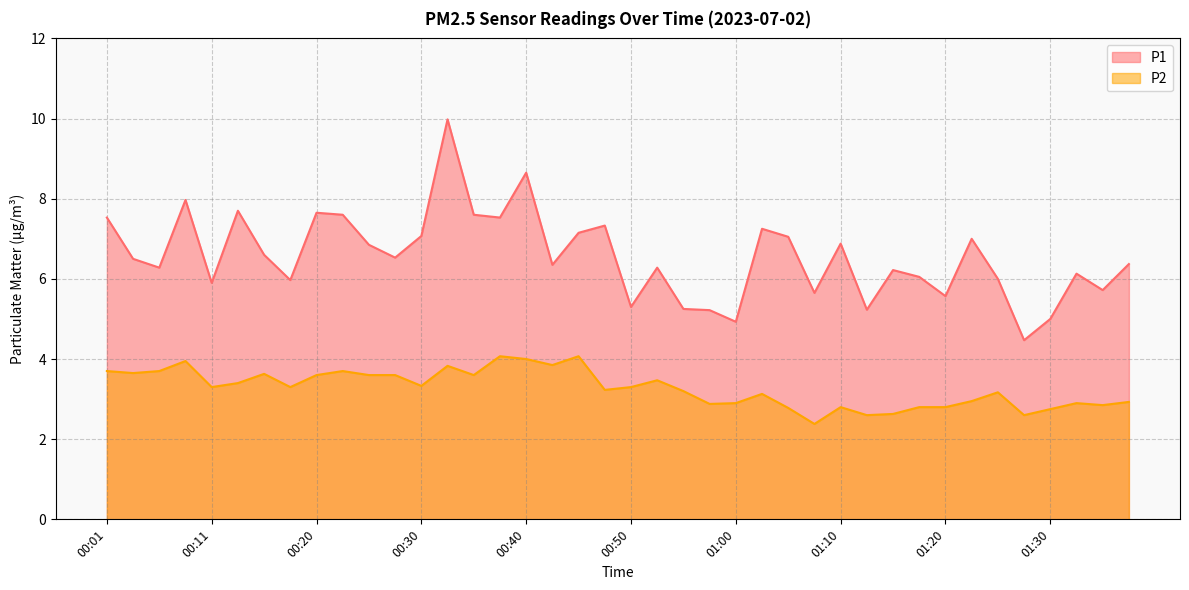

Rank the series by their maximum value, from highest to lowest.

P1, P2